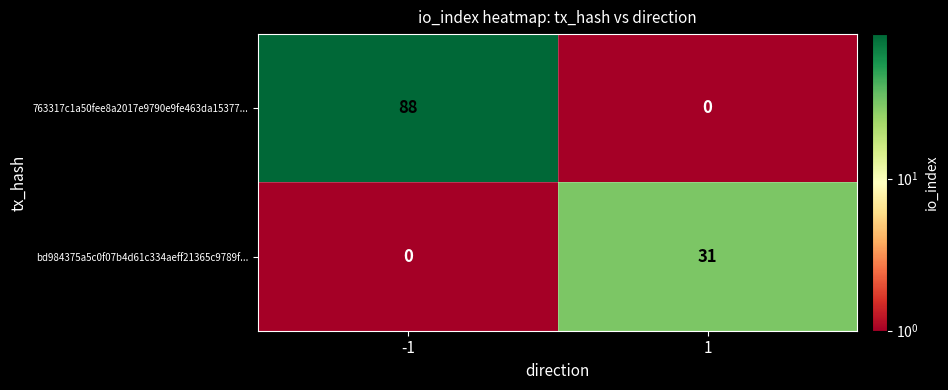

What is the minimum value shown in the chart?

0